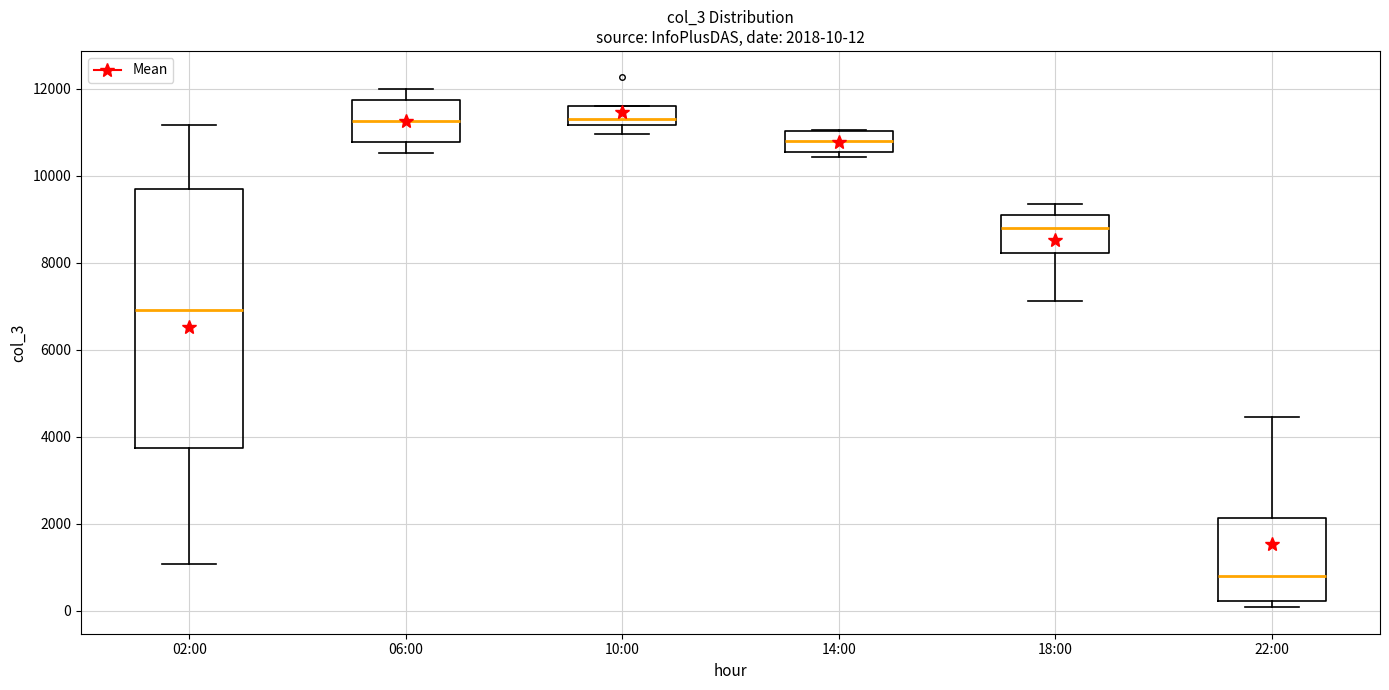

Comparing the boxes themselves (not the whiskers), which one is the tallest?

02:00